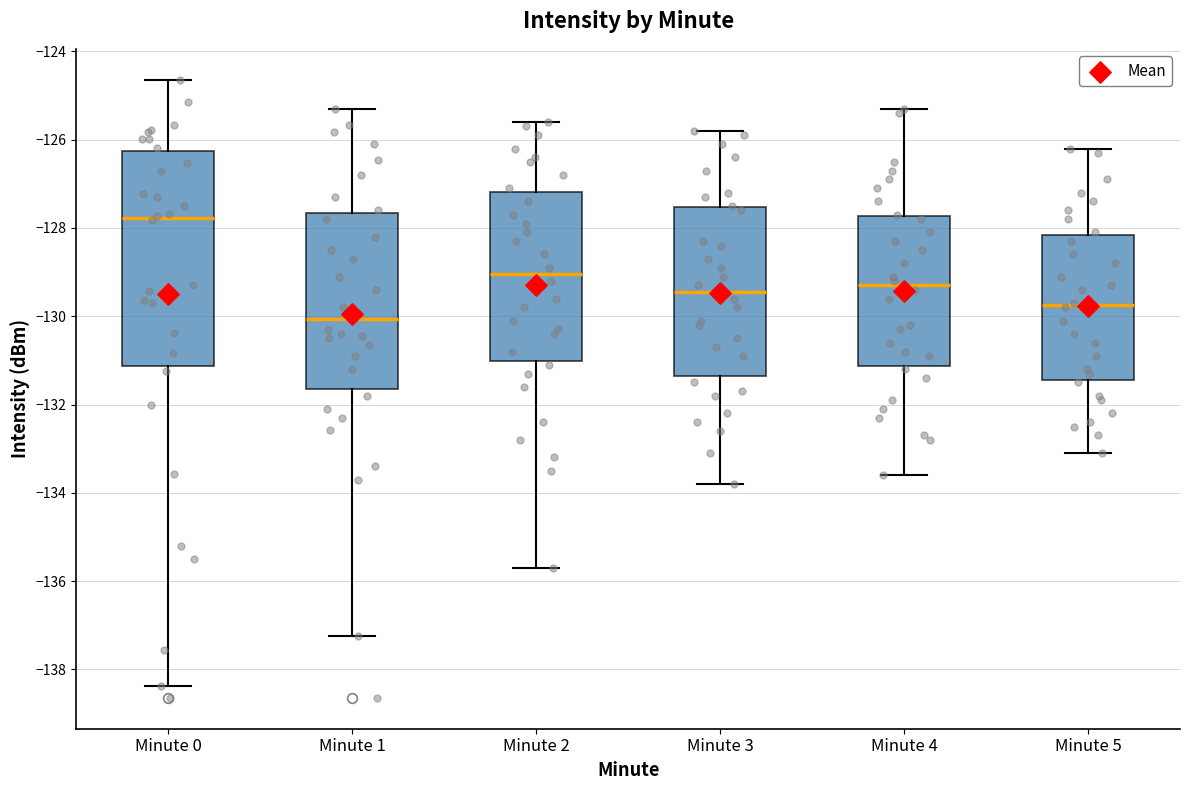

Where is the upper edge of the box for Minute 2 on the y-axis? The values are not printed on the chart, so give them approximately, as read against the axis.

-127.2